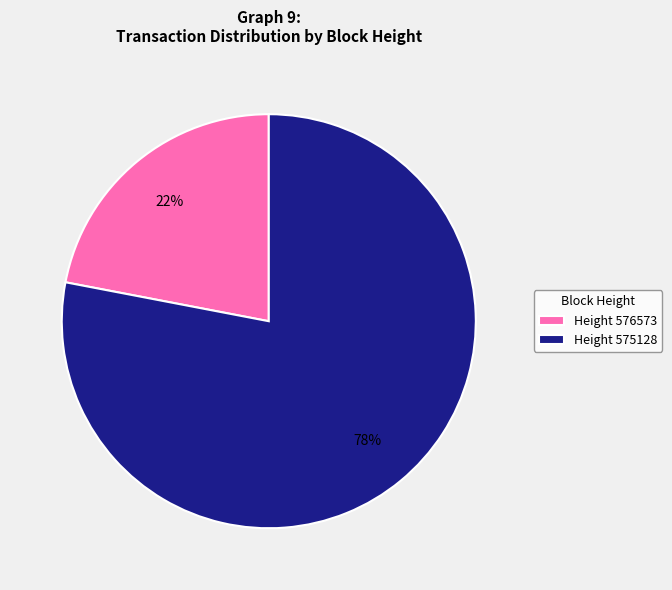

To the nearest percent, what is the difference between the largest and smallest slice percentages?

56%